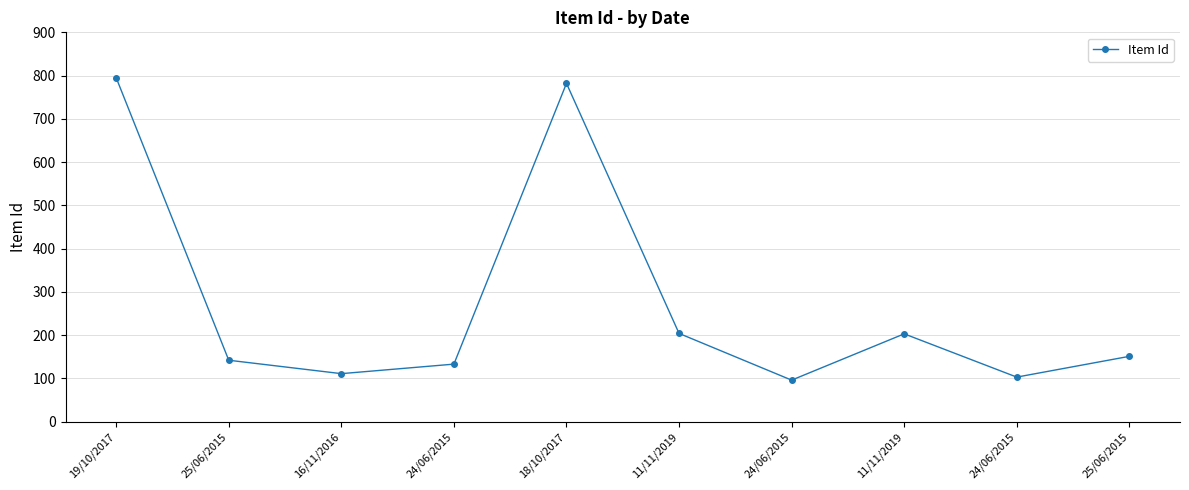

Reading right to left, list all the values displayed in this chart.

151	103	203	96	204	782	133	111	142	795